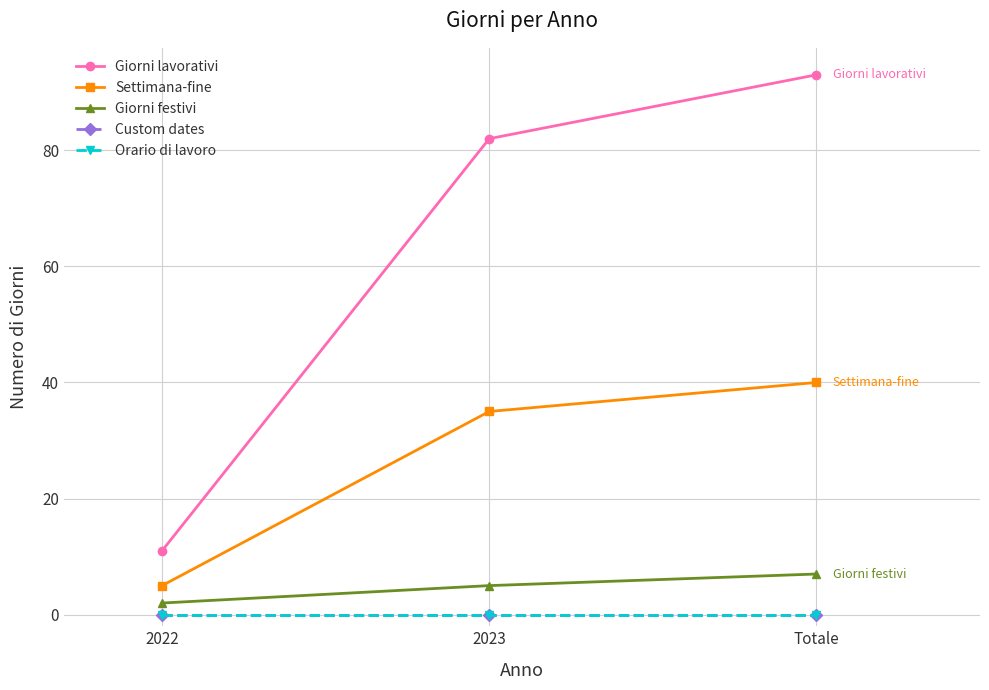

Read the Settimana-fine value at 2023, to the nearest 10.

40